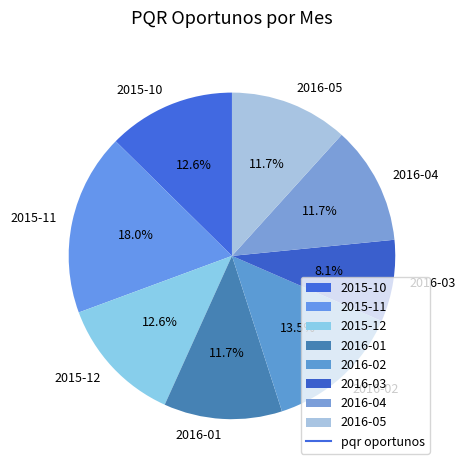

Do 2016-01 and 2016-05 together represent more than half of the pie?

No